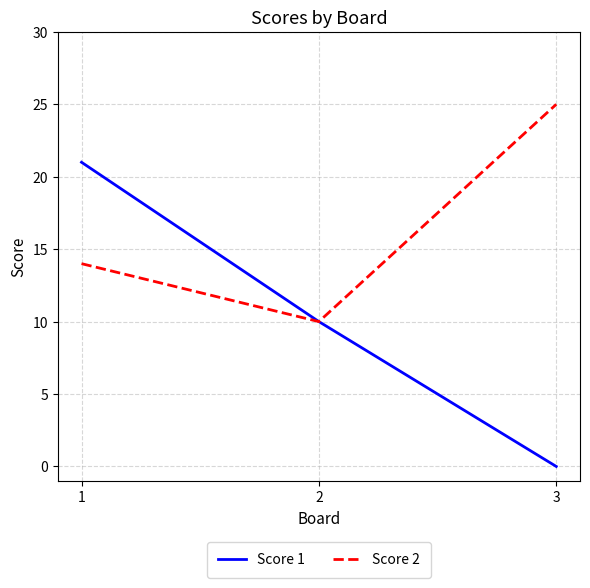

Which series has the largest total across all categories?

Score 2